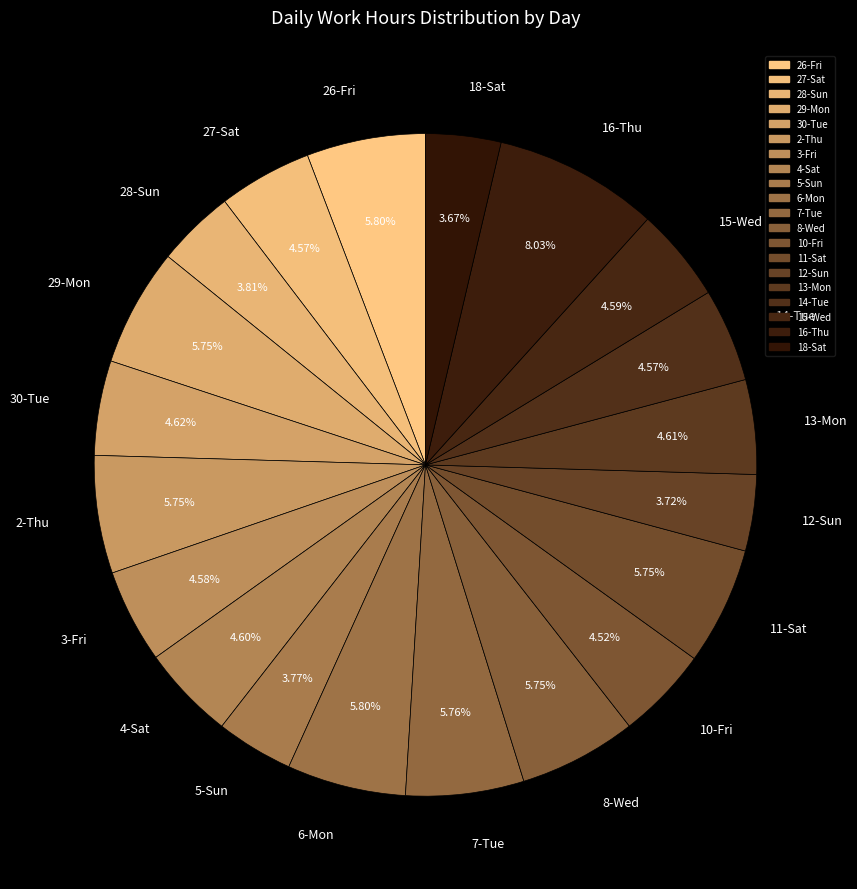

Approximately how many times larger is the value at 13-Mon compared to 29-Mon?

0.8